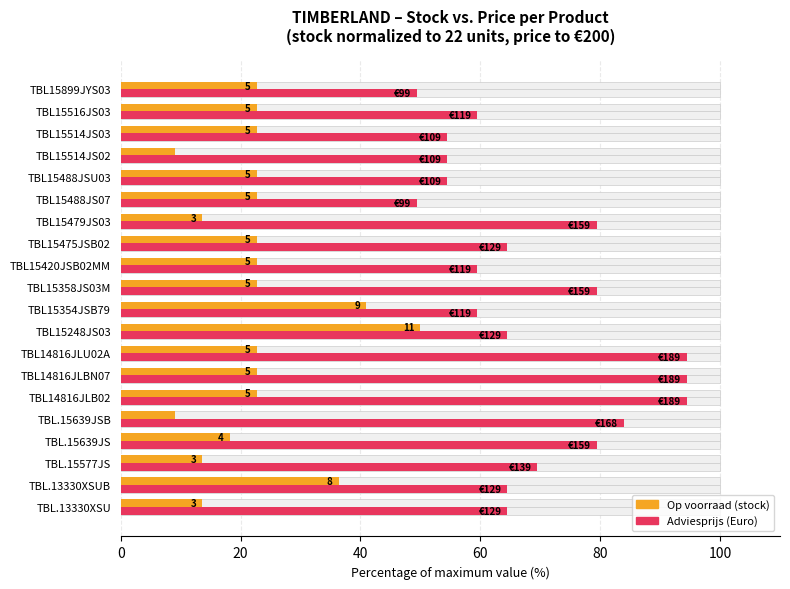

What is the approximate value of Adviesprijs (price %) at TBL.13330XSUB?

64.5